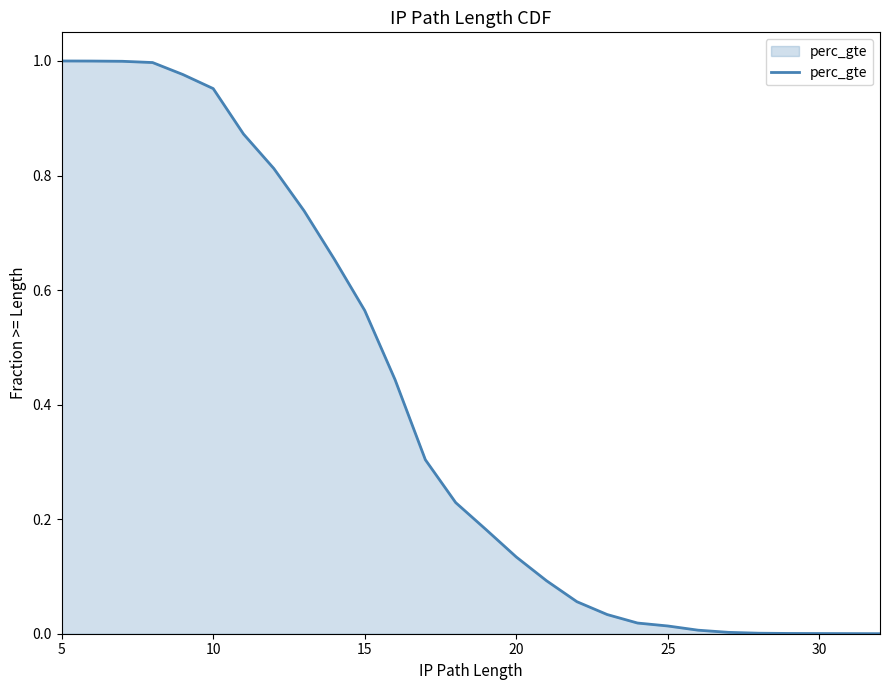

Does the chart display data point markers on the line(s)?

No